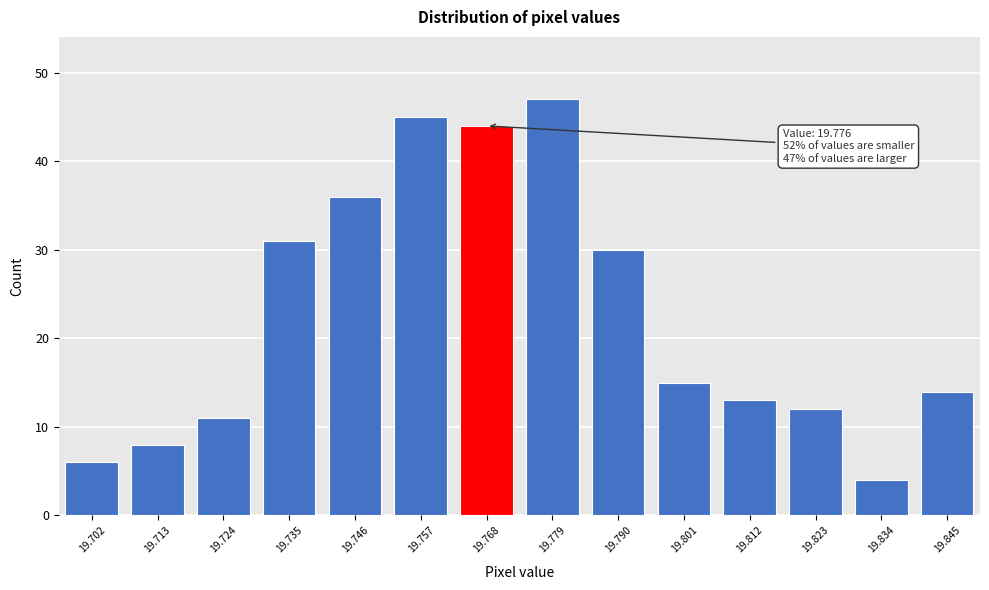

Reading right to left, extract all data points from this chart.

14	4	12	13	15	30	47	44	45	36	31	11	8	6